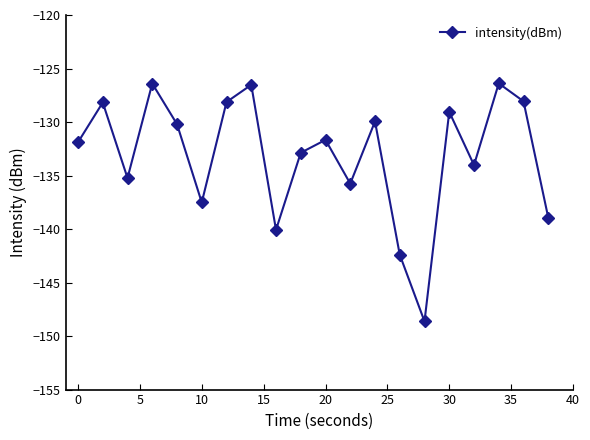

What is the average value?

-133.1